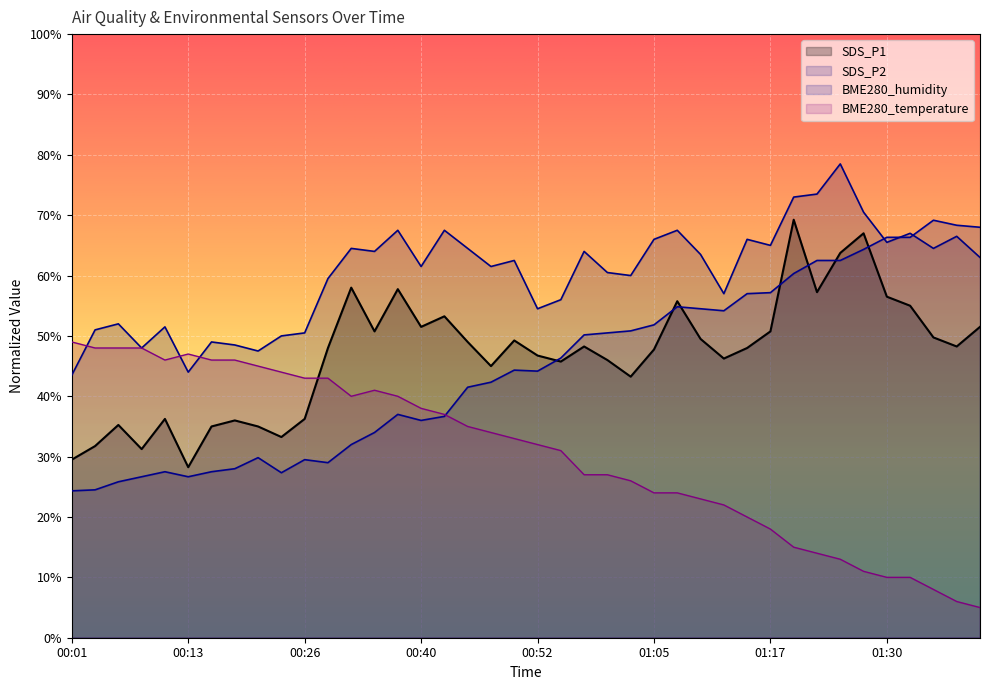

True or false: BME280_temperature and SDS_P1 intersect in this chart.

True